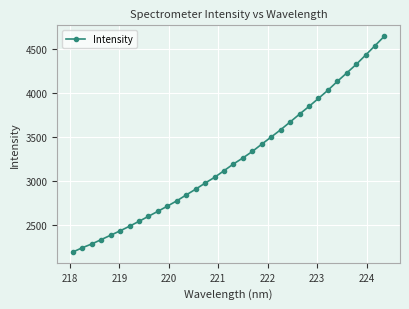

What is the value of the 30th point from the left?

4230.3